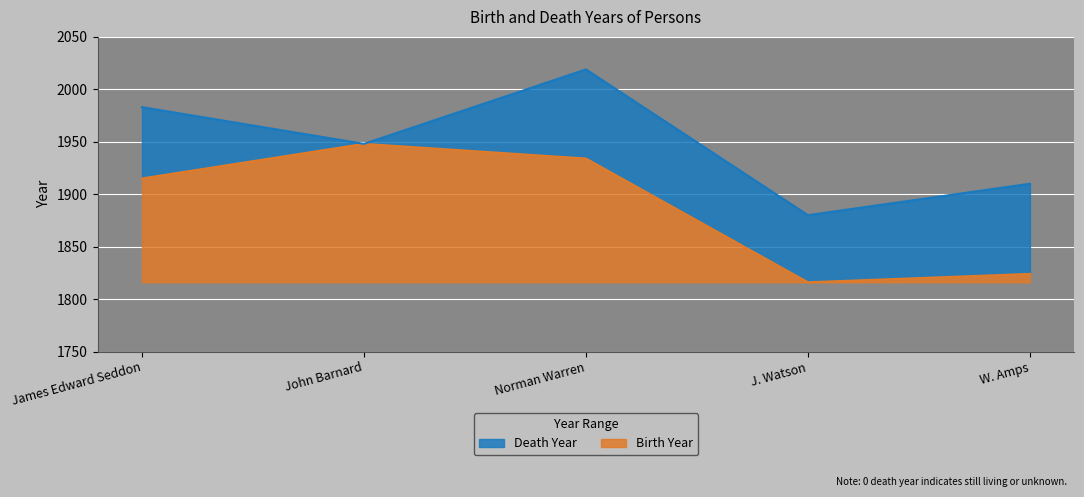

The value of Birth Year at John Barnard is 132. True or false?

True